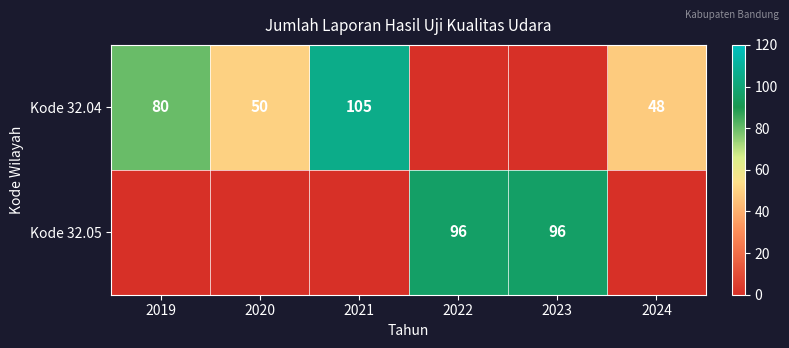

Is it true that Kode 32.04 equals 83 at 2020?

False